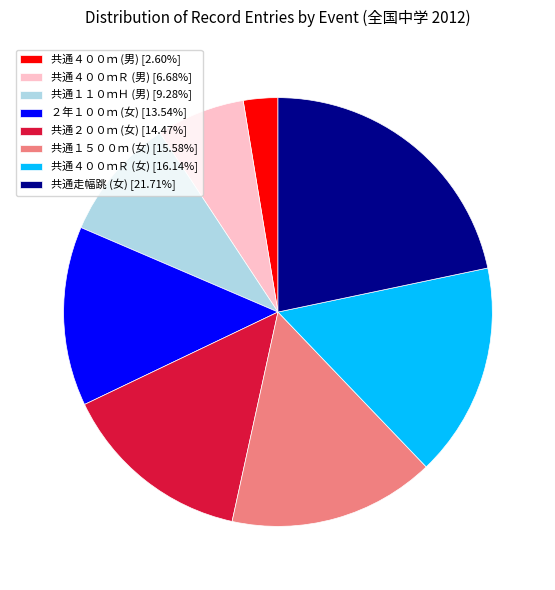

How many slices are in this pie chart?

8